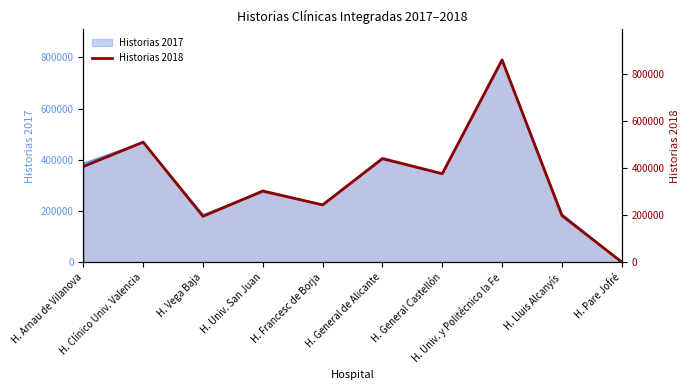

Is it true that the value at H. Francesc de Borja is 120936?

False